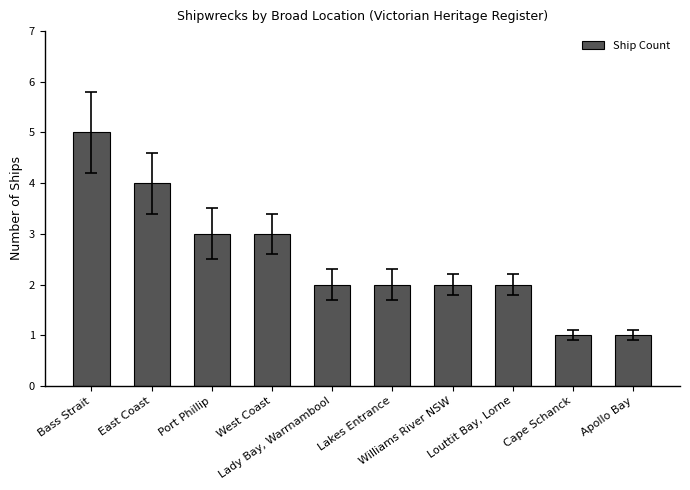

What is the minimum value shown in the chart?

1